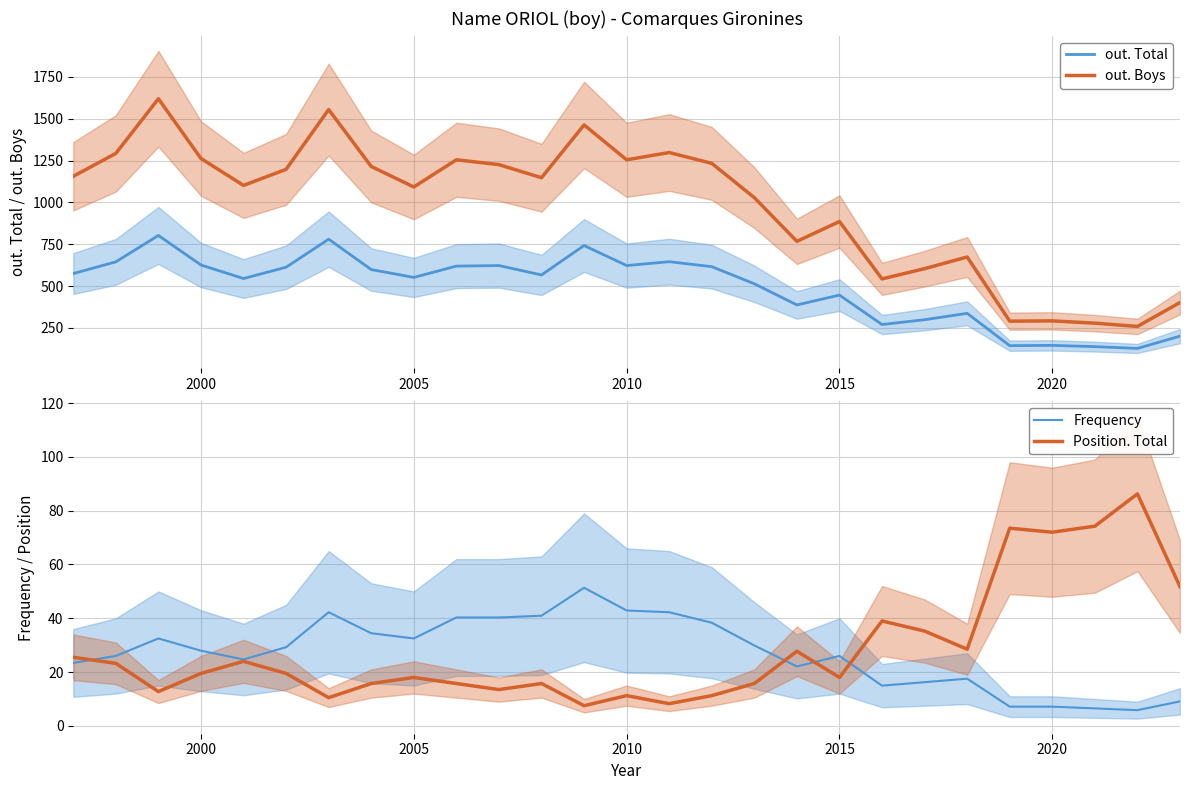

Which series has the widest spread of values?

out. Boys